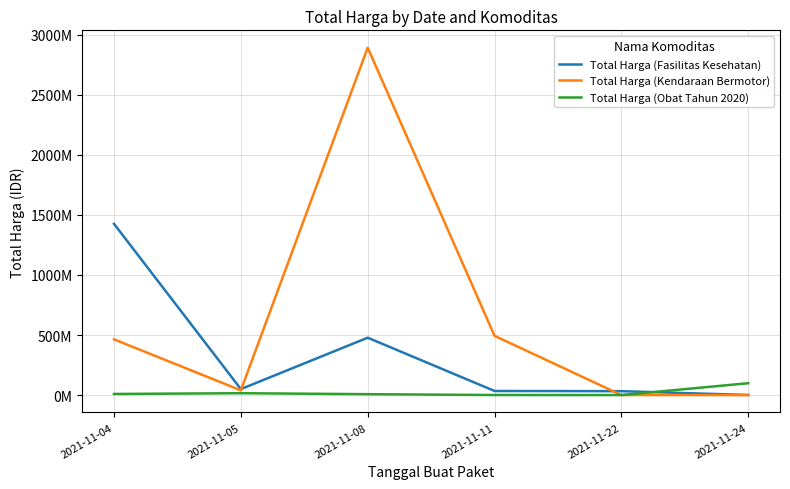

What are all the series names shown in the legend?

Total Harga (Fasilitas Kesehatan), Total Harga (Kendaraan Bermotor), Total Harga (Obat Tahun 2020)